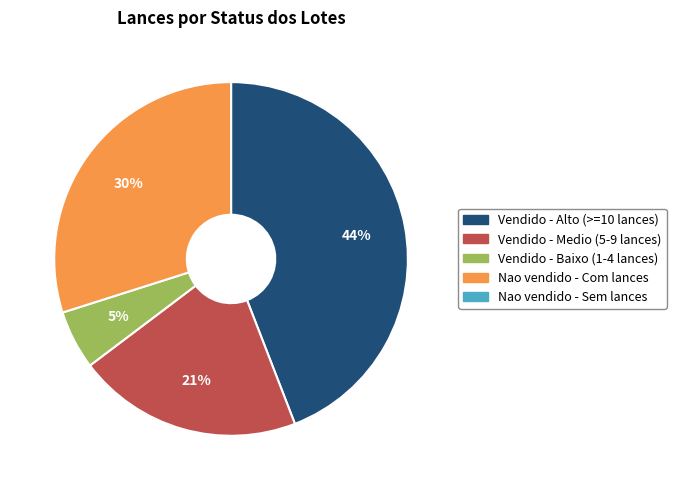

Which has a higher value, Nao vendido - Com lances or Vendido - Medio (5-9 lances)?

Nao vendido - Com lances